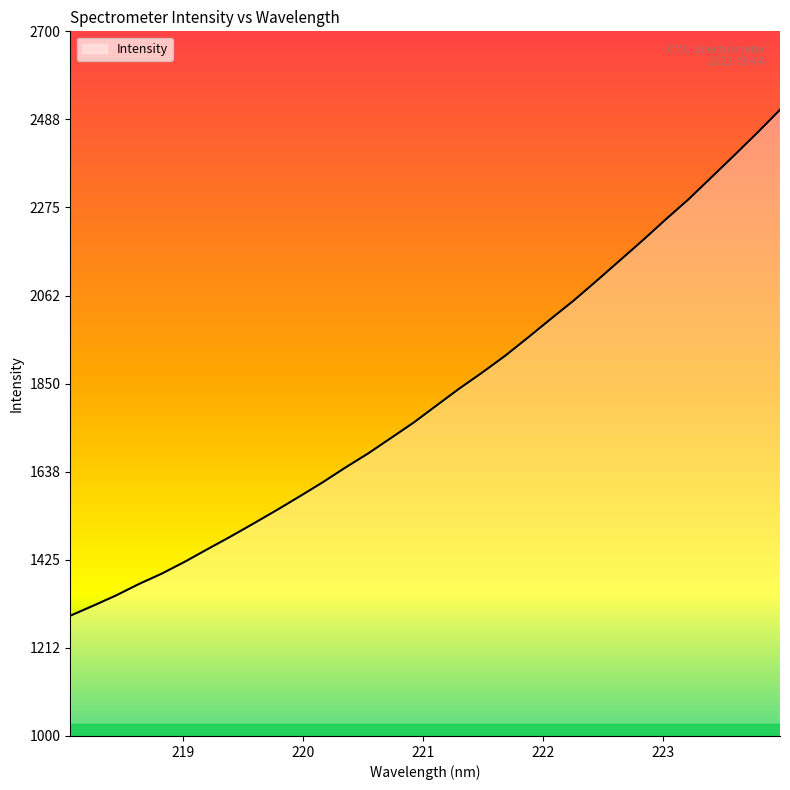

What is the difference between the second highest and second lowest values?

1140.6